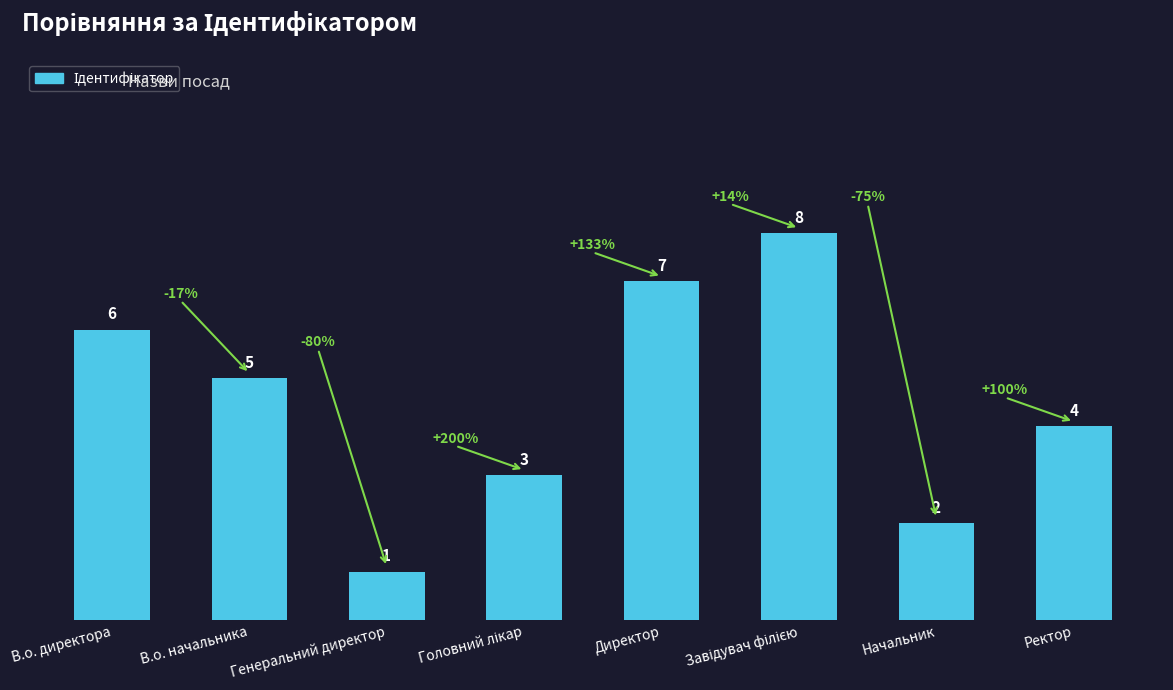

What value does the data have at Ректор?

4